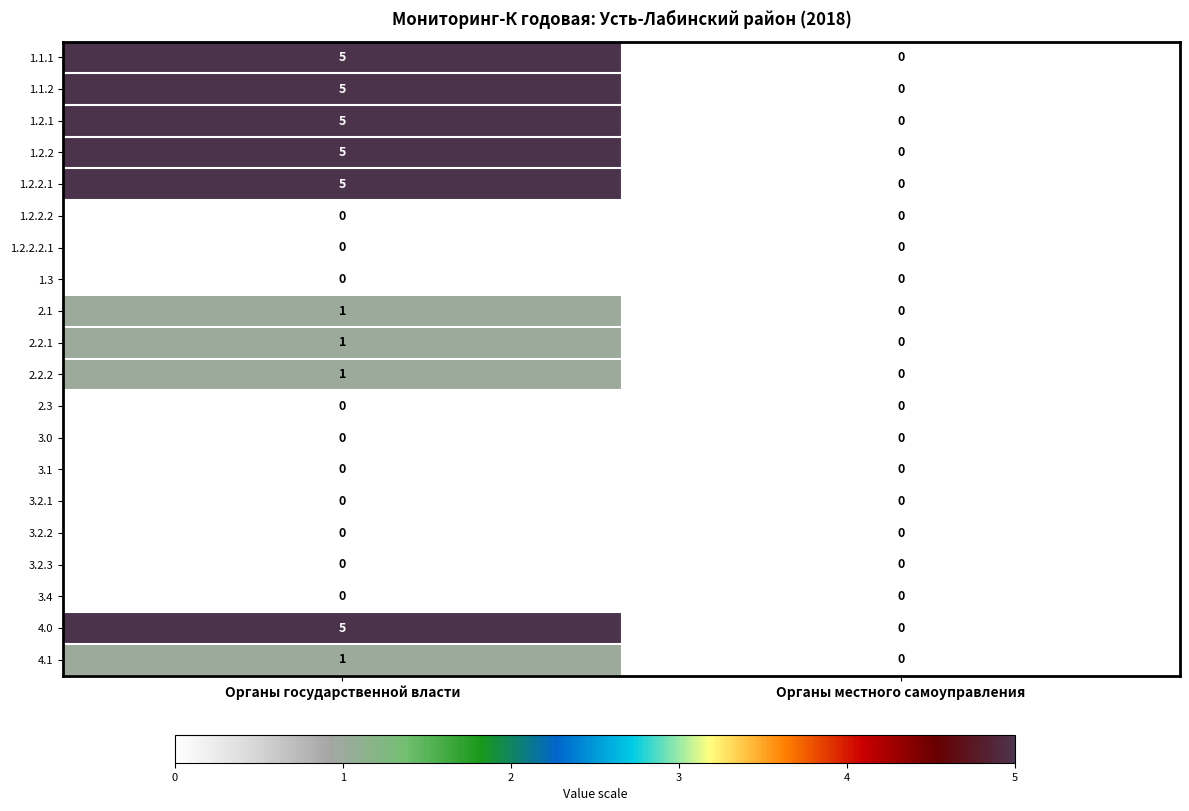

Count the number of data series in this chart.

20